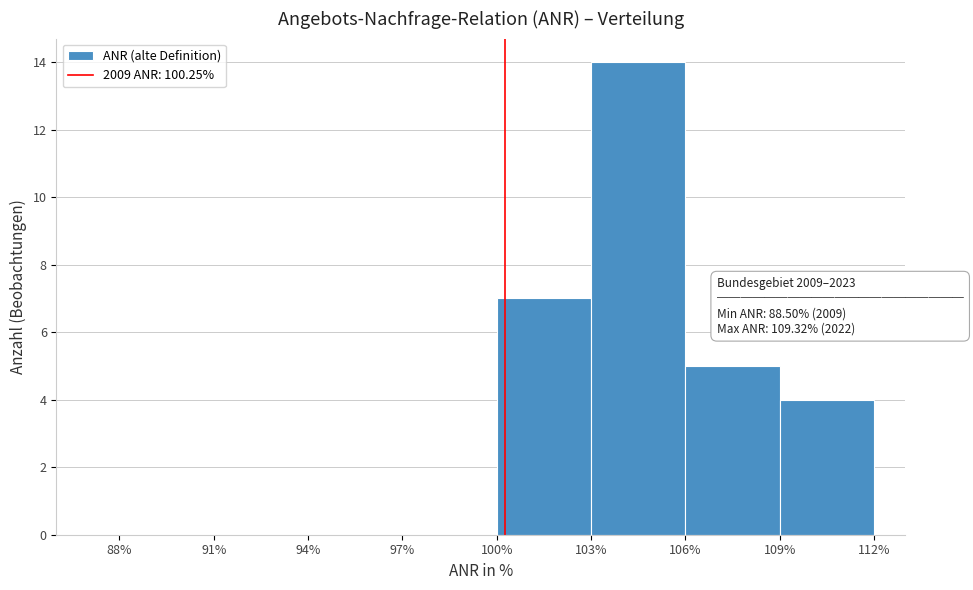

Over which range of the x-axis is the bar tallest?

103% to 106%